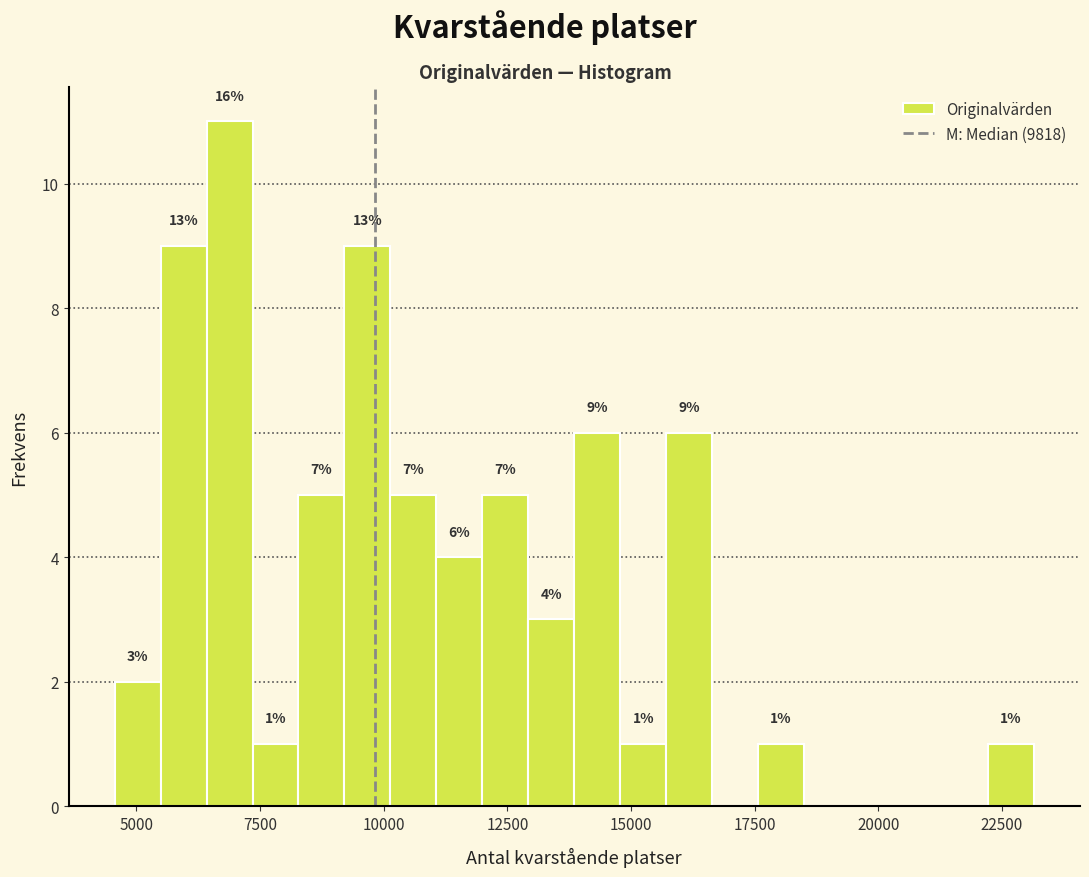

Around what value on the x-axis is the tallest bar? Give the approximate position of its centre, as read against the axis.

7000